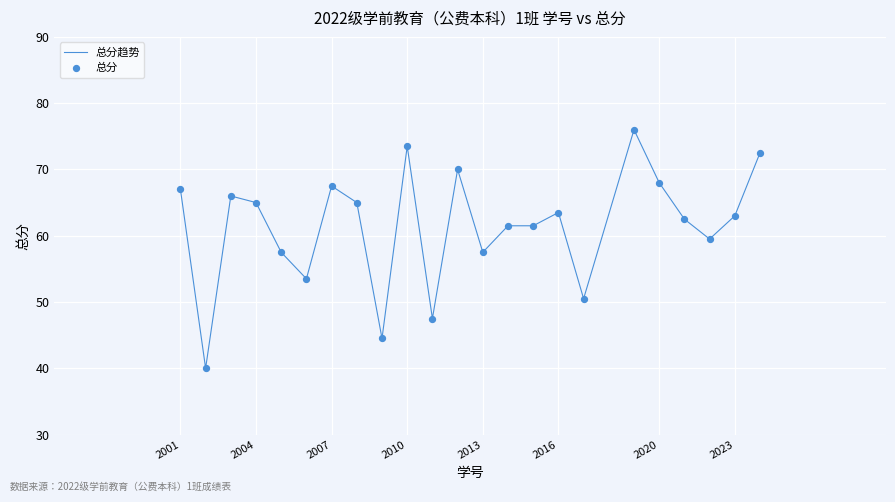

What is the maximum value shown in the chart?

76.0